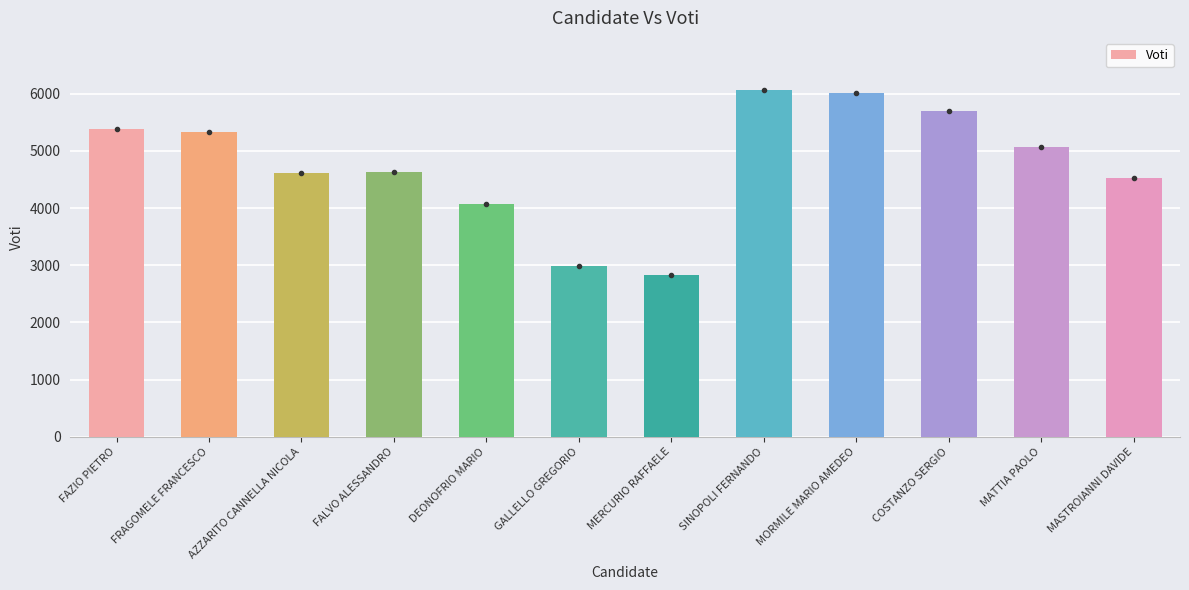

What is the ratio of the value at MATTIA PAOLO to the value at FALVO ALESSANDRO?

1.1